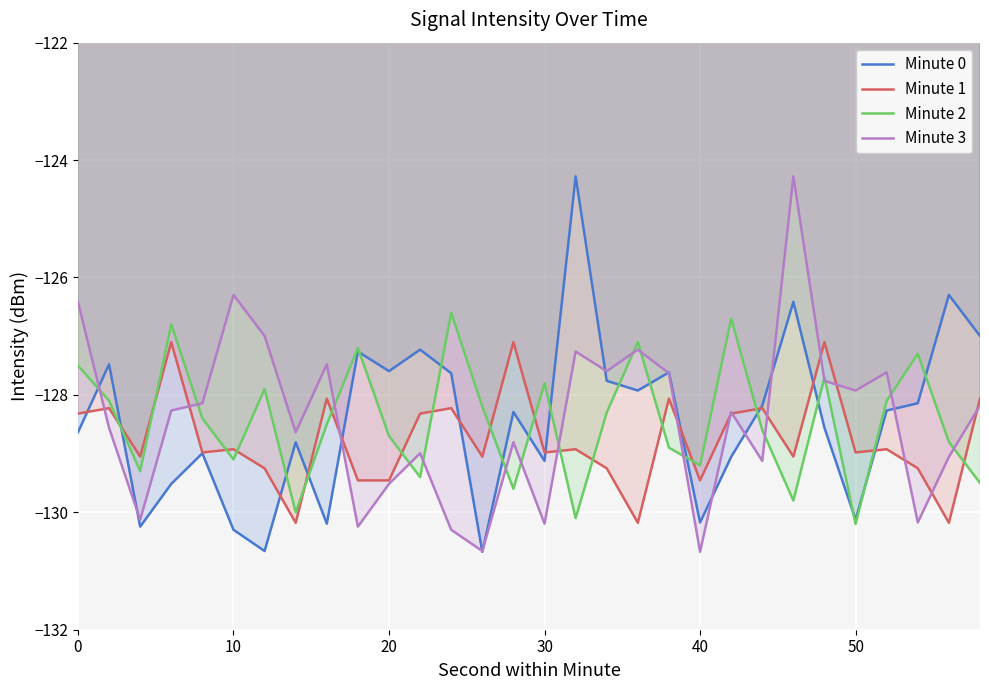

What is the spread (max minus min) of values at 20?

1.9